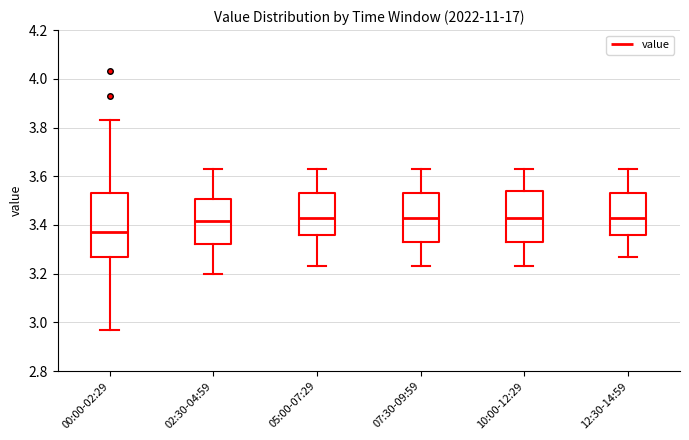

Reading left to right, transcribe this box plot: for each box, give where its median line is, the range the box spans, and where its two whiskers end, as read against the y-axis. The values are not printed on the chart, so give them approximately, as read against the axis.

00:00-02:29: median 3.38, box 3.28 to 3.54, whiskers 2.98 to 3.84
02:30-04:59: median 3.42, box 3.32 to 3.50, whiskers 3.20 to 3.64
05:00-07:29: median 3.44, box 3.36 to 3.54, whiskers 3.24 to 3.64
07:30-09:59: median 3.44, box 3.34 to 3.54, whiskers 3.24 to 3.64
10:00-12:29: median 3.44, box 3.34 to 3.54, whiskers 3.24 to 3.64
12:30-14:59: median 3.44, box 3.36 to 3.54, whiskers 3.28 to 3.64